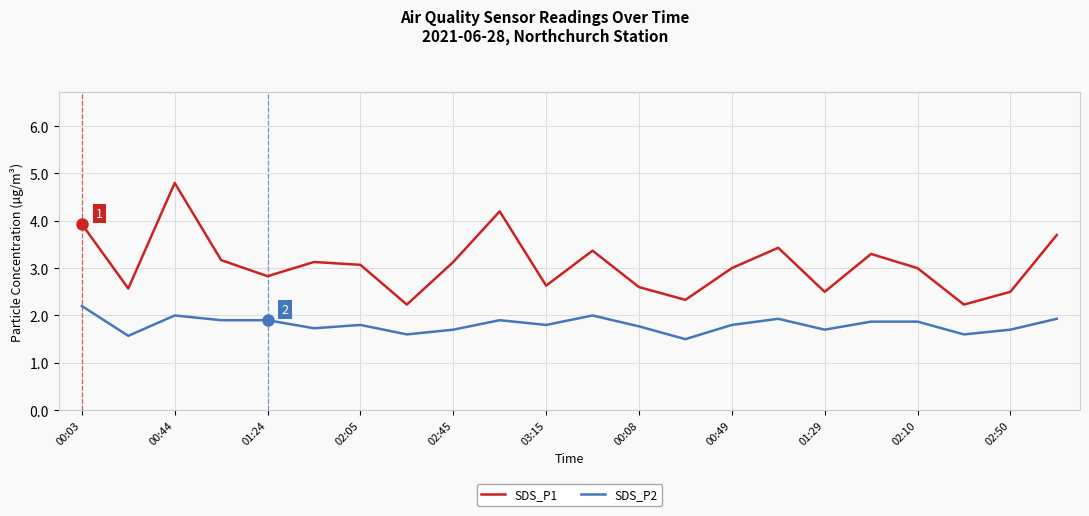

What is the difference between the maximum and minimum values in the SDS_P2 series?

0.7